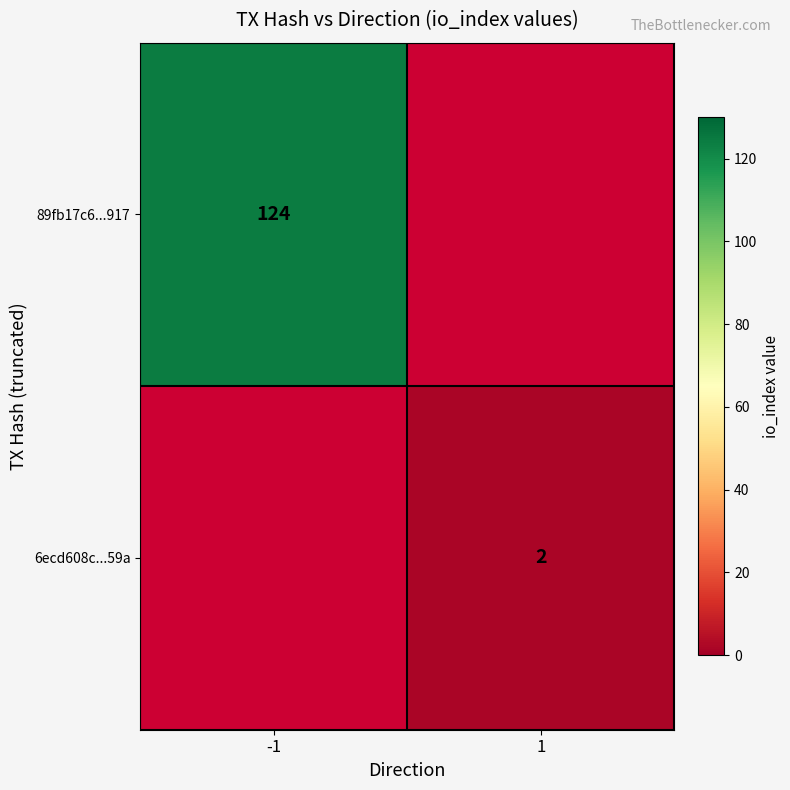

Is it true that 89fb17c6...917 equals 124 at -1?

True